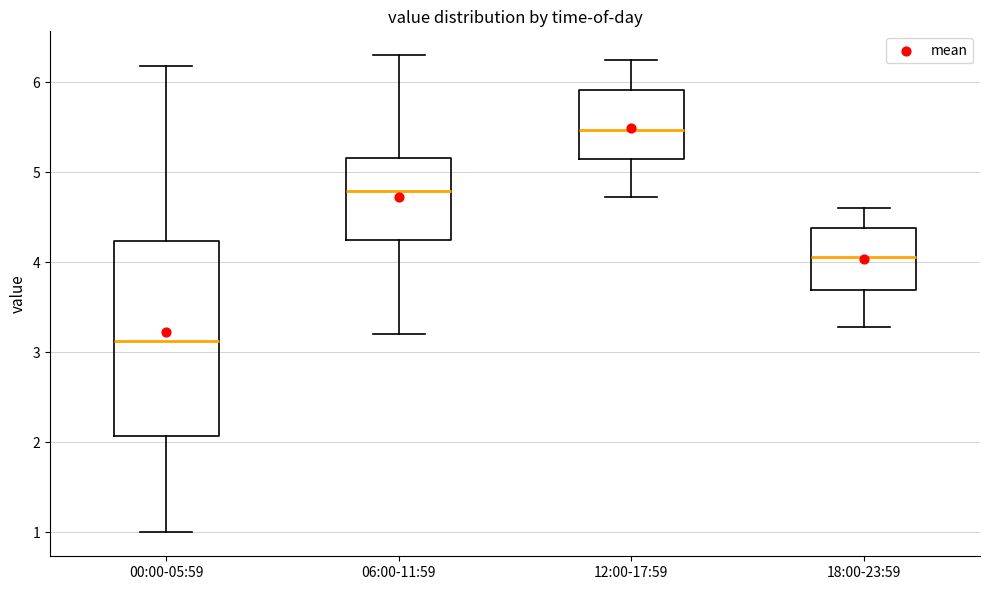

Which box's median line is the lowest?

00:00-05:59